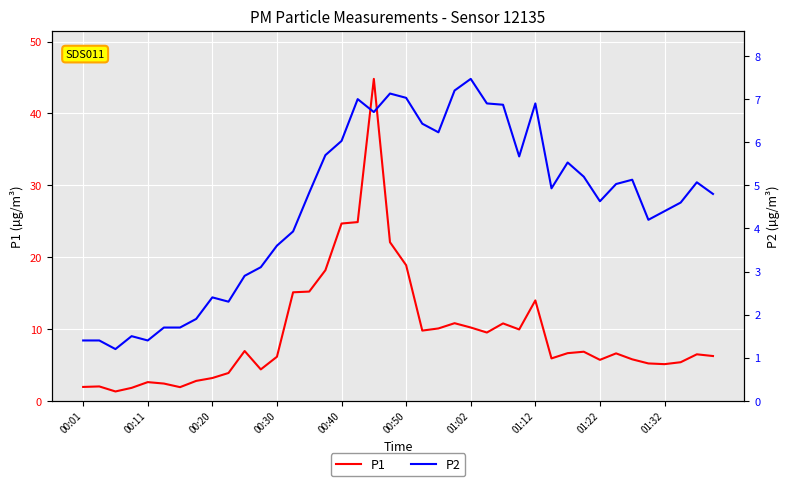

What is the minimum value for P2?

1.2